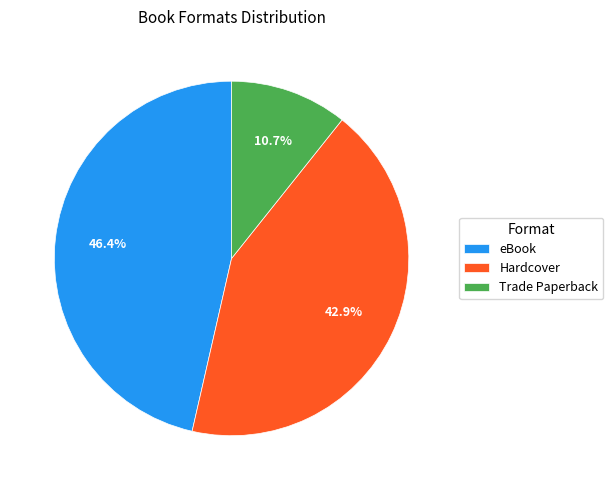

Count the number of slices in the pie.

3